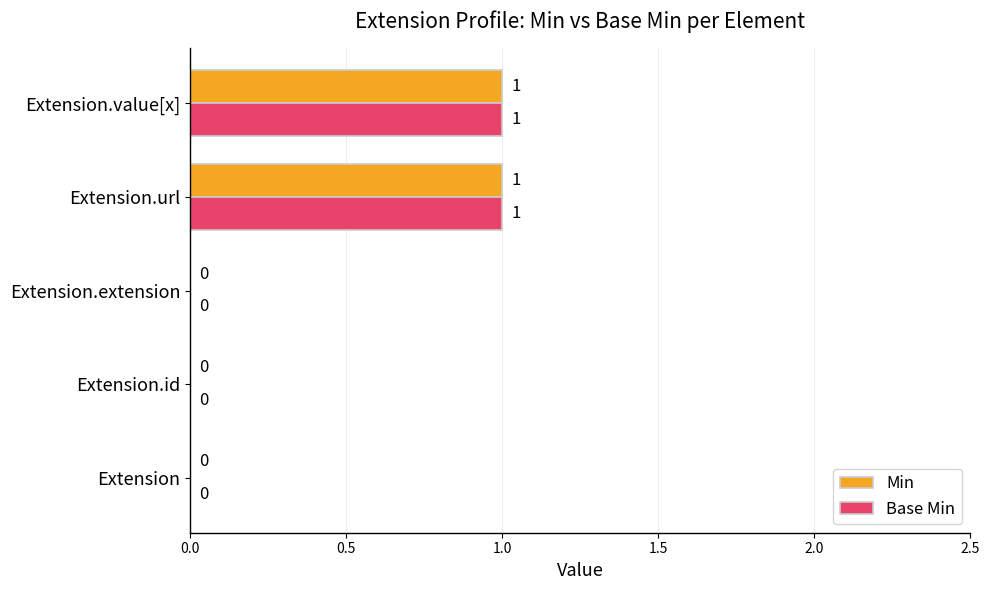

The Min series shows 0 at Extension.extension. True or false?

True